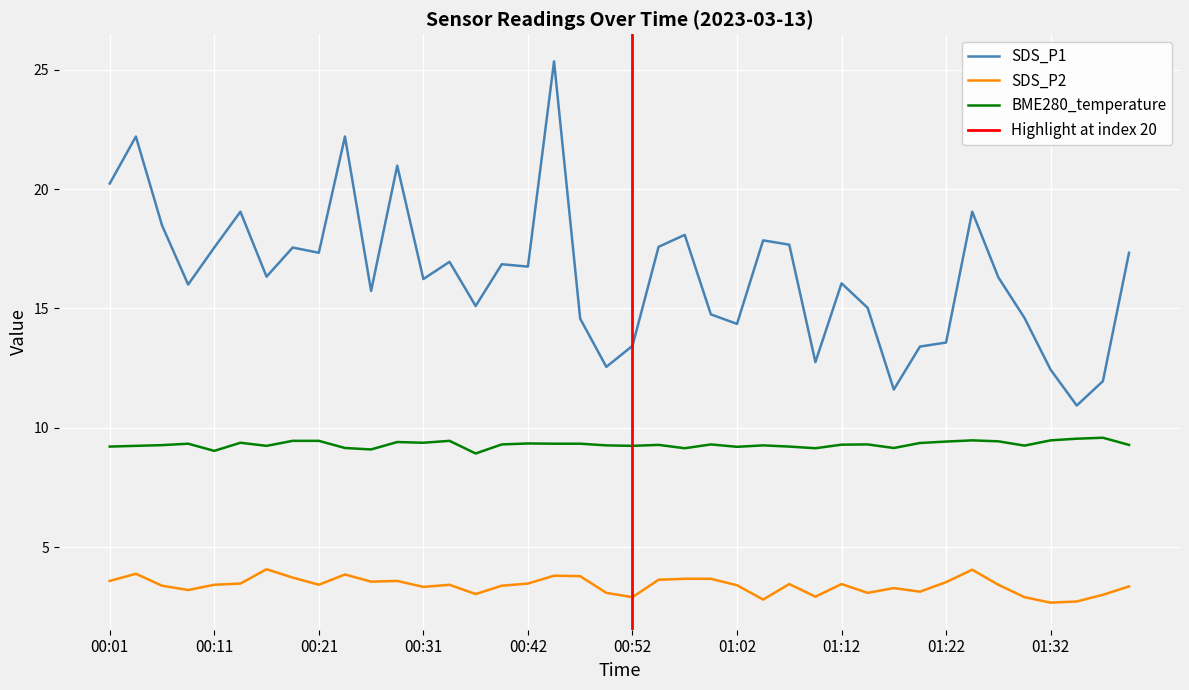

Which category has the highest value in the SDS_P1 series?

00:44